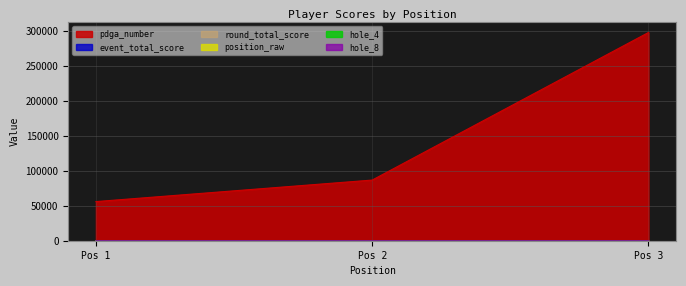

What are all the series names shown in the legend?

event_total_score, round_total_score, pdga_number, position_raw, hole_4, hole_8